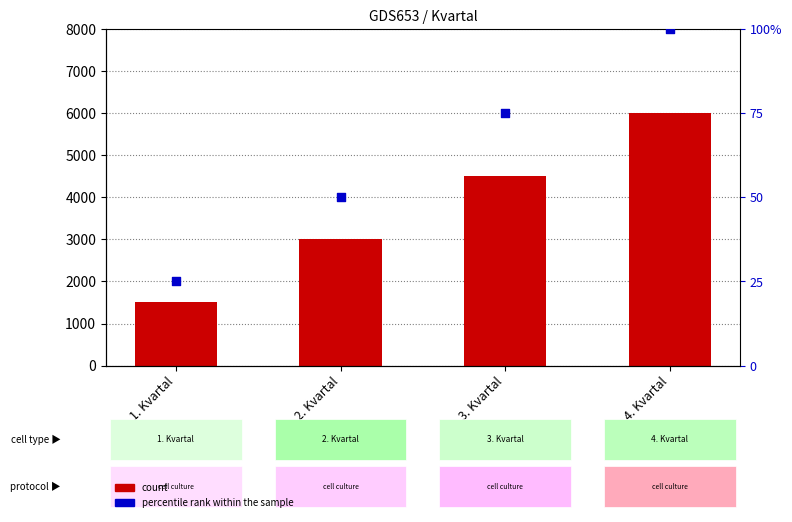

Which series has the largest total across all categories?

count